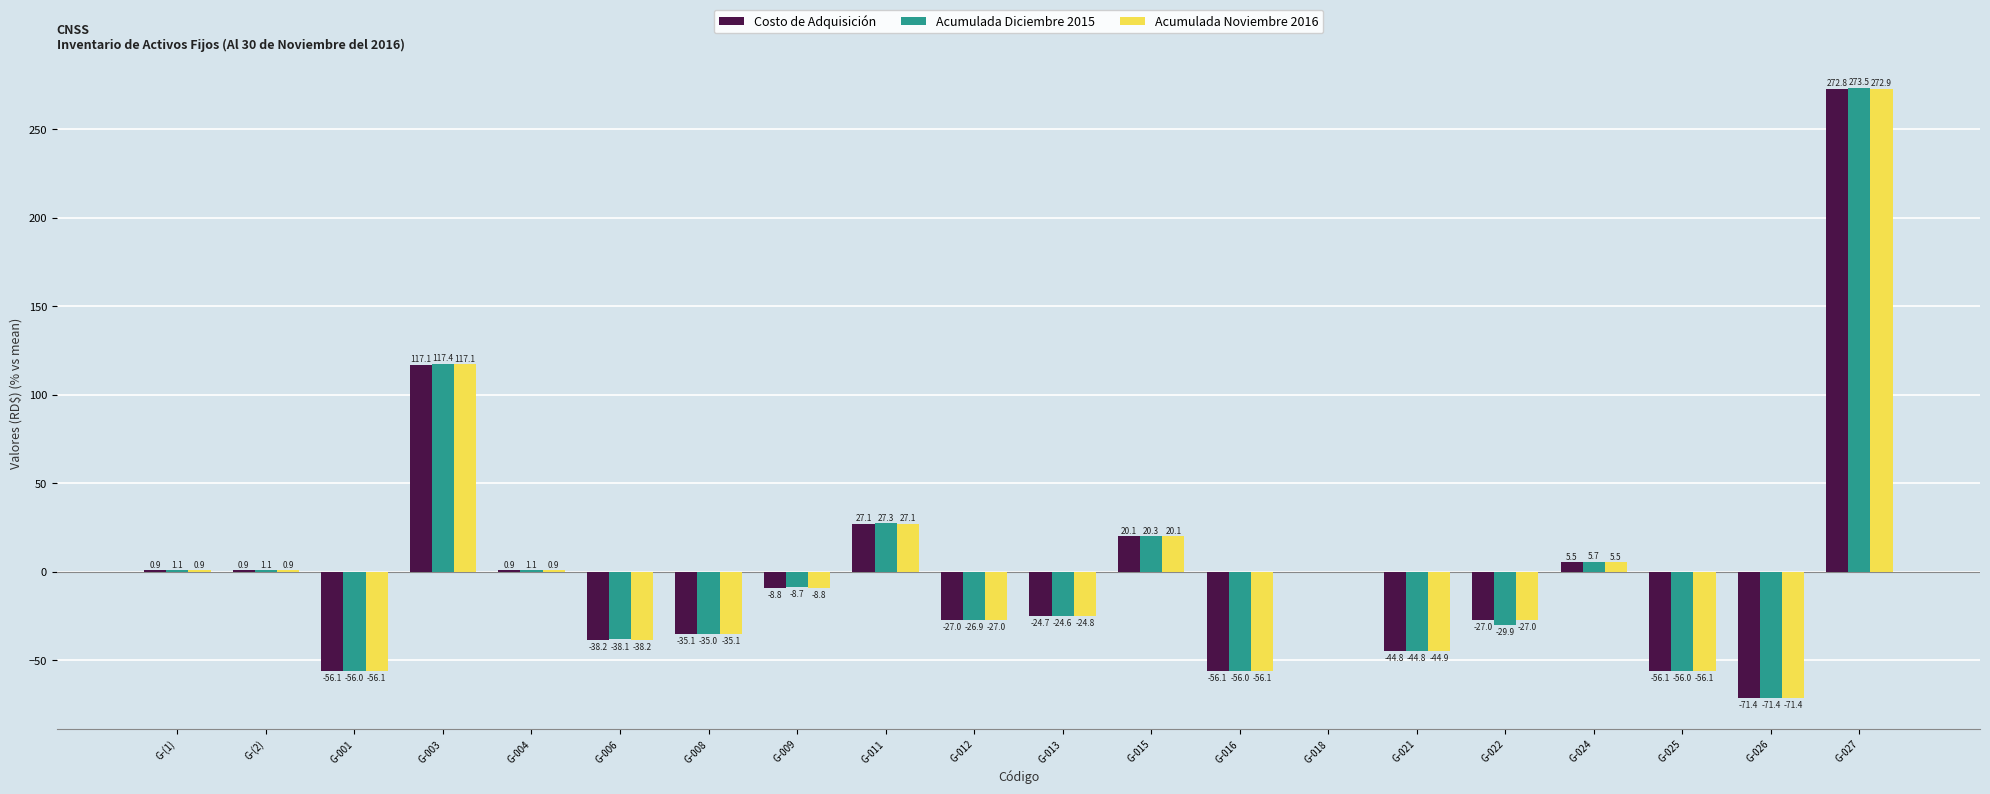

True or false: Acumulada Diciembre 2015 has a value of -71.4 at G-026.

True